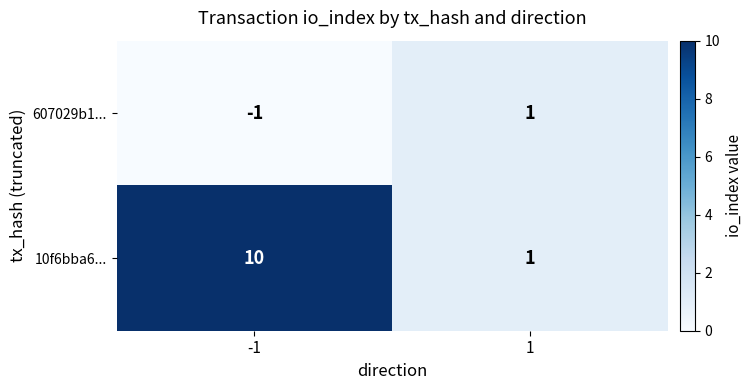

What is the smallest value displayed?

-1